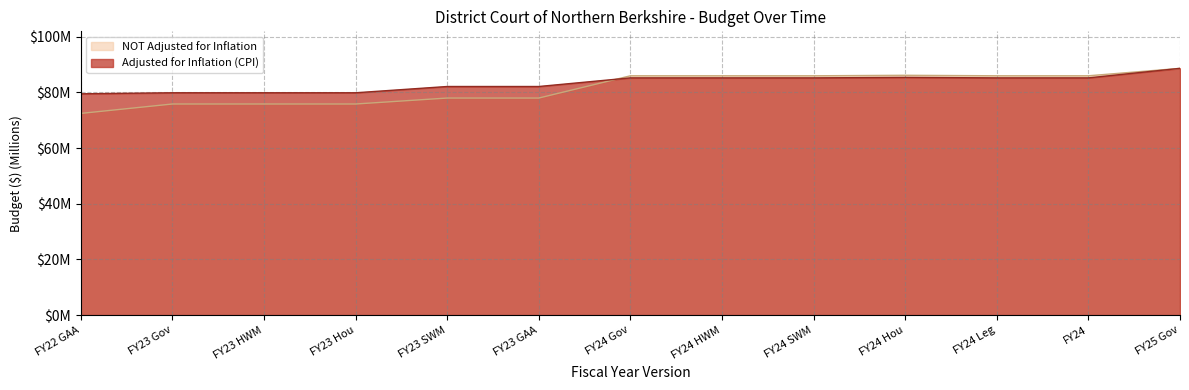

What is the difference between the Adjusted for Inflation (CPI) values at FY23 GAA and FY23 HWM?

2.3